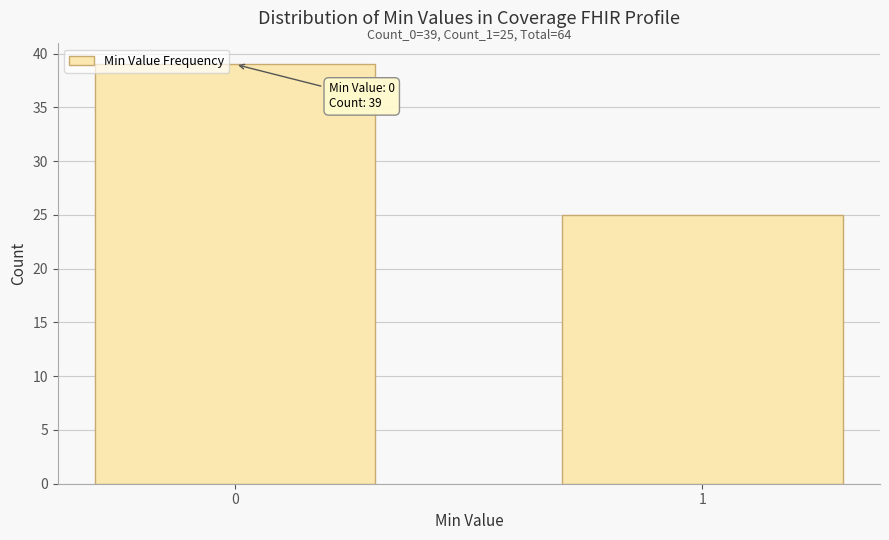

Reading left to right, what are all the values shown in this chart?

39	25